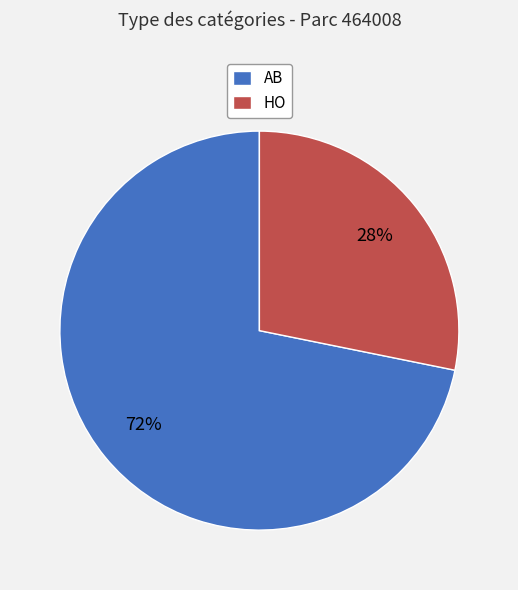

To the nearest percent, what is the combined percentage of AB and HO?

100%